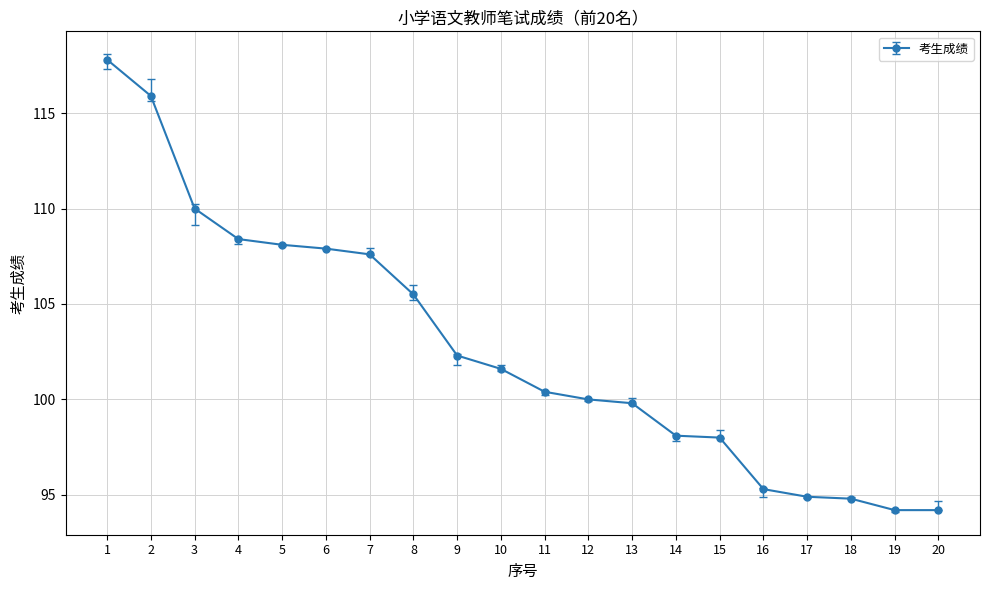

What is the average value?

102.7